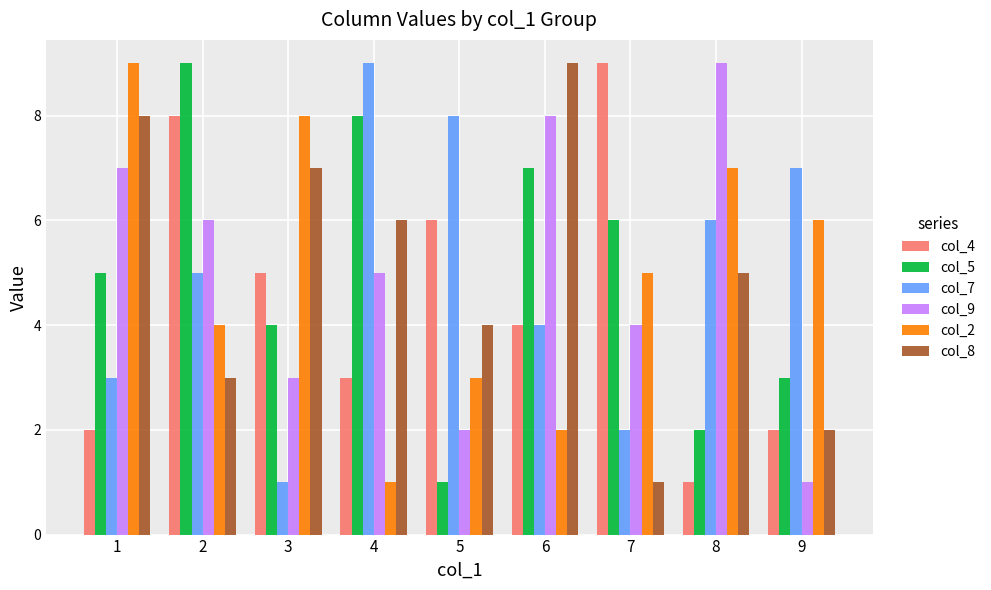

Where does the col_2 series first go above 5?

1